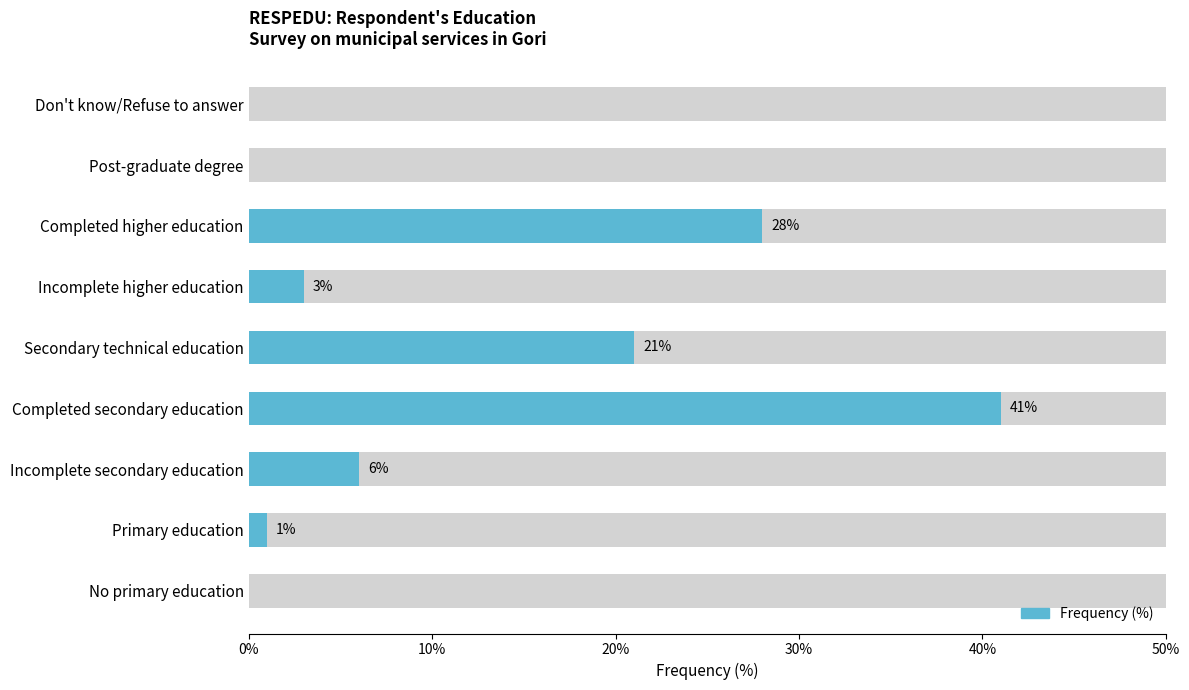

Are the bars grouped side by side (vs. stacked)?

No